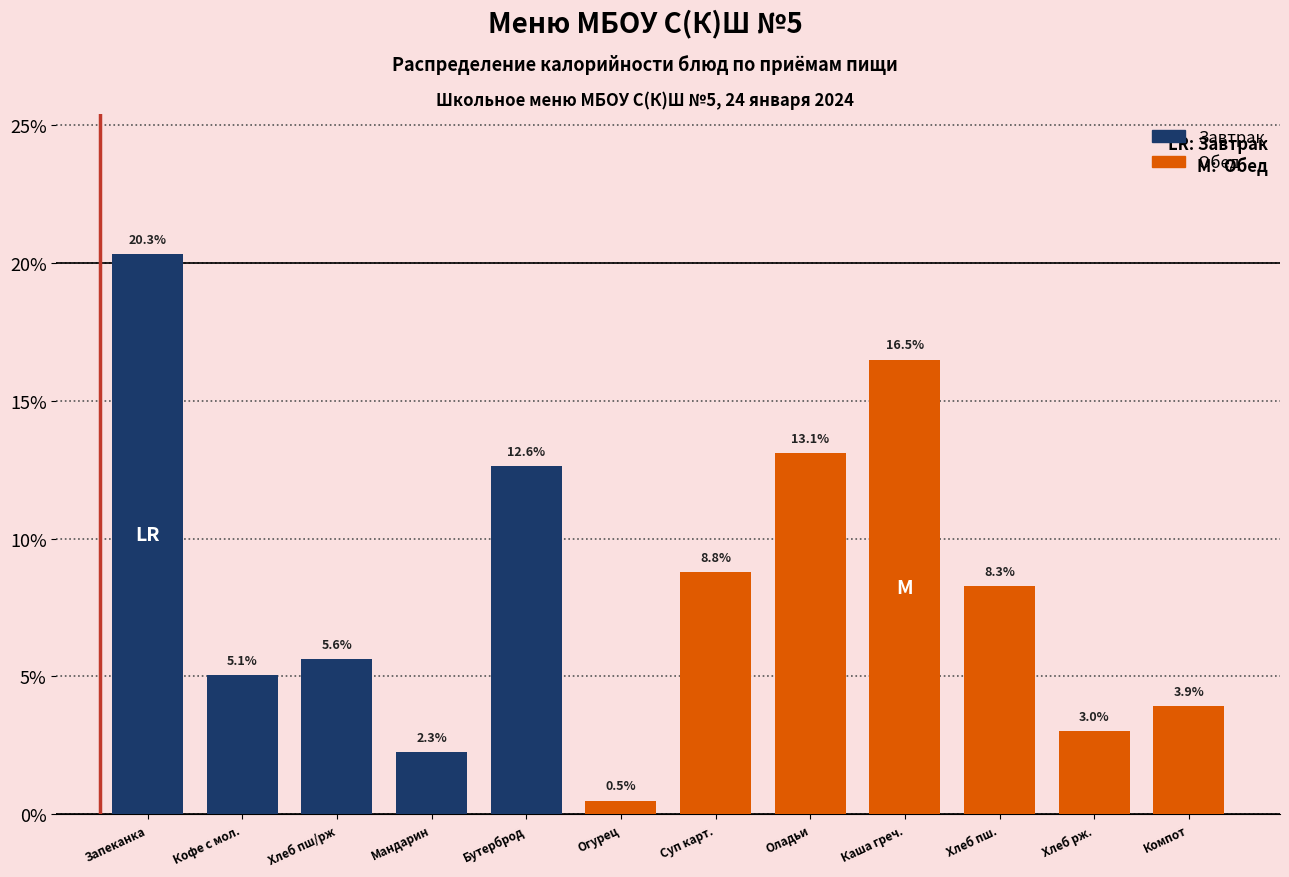

Reading left to right, what are all the values shown in this chart?

Запеканка=20.3	Кофе с мол.=5.1	Хлеб пш/рж=5.6	Мандарин=2.3	Бутерброд=12.6	Огурец=0.5	Суп карт.=8.8	Оладьи=13.1	Каша греч.=16.5	Хлеб пш.=8.3	Хлеб рж.=3.0	Компот=3.9